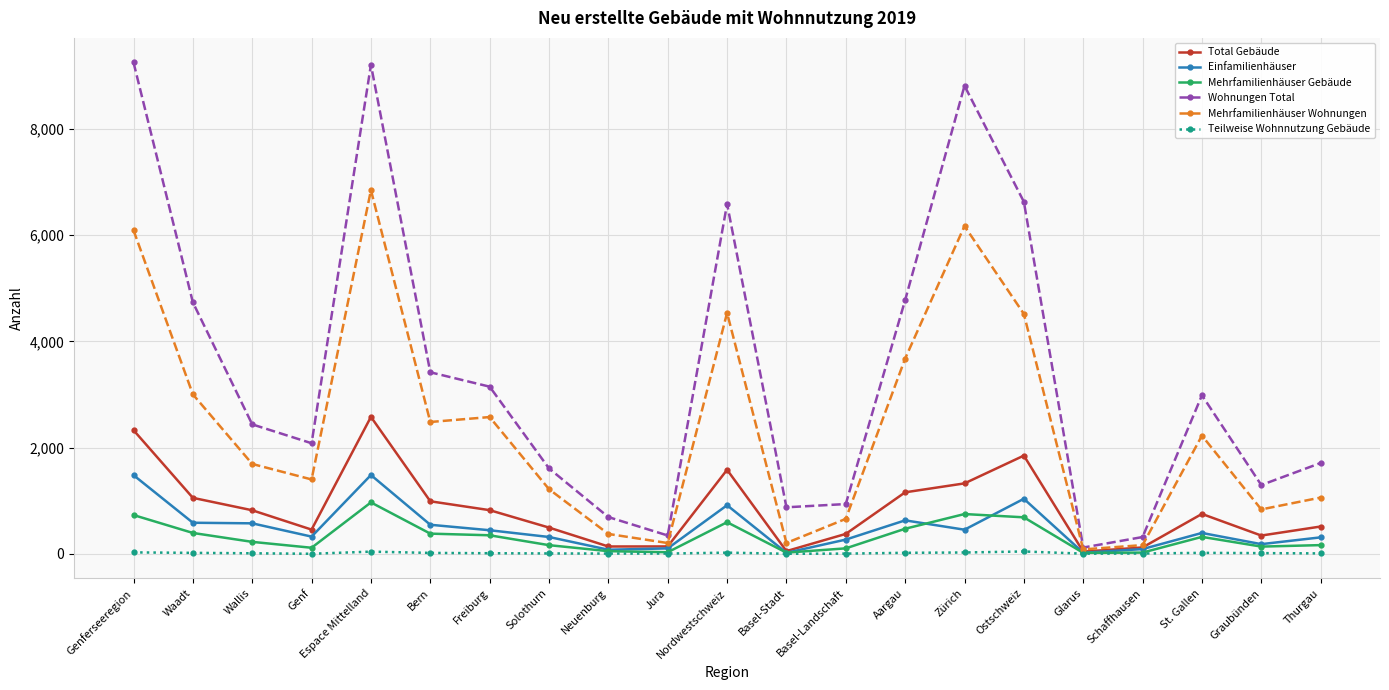

Which category has the lowest value in the Wohnungen Total series?

Glarus